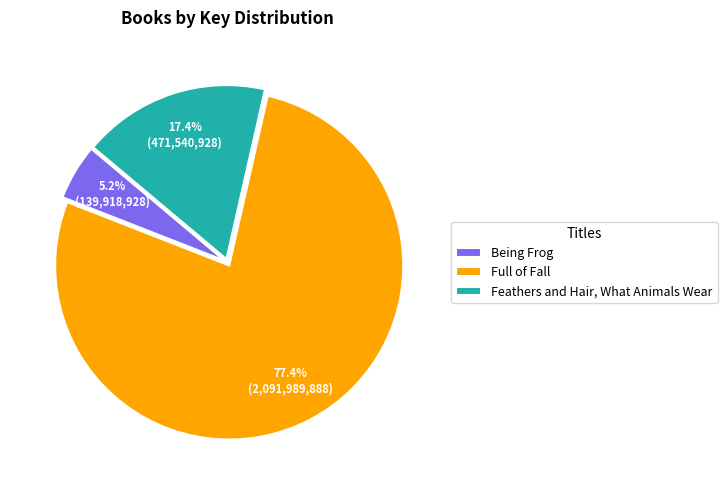

Is it true that Being Frog is 16% of the pie?

False